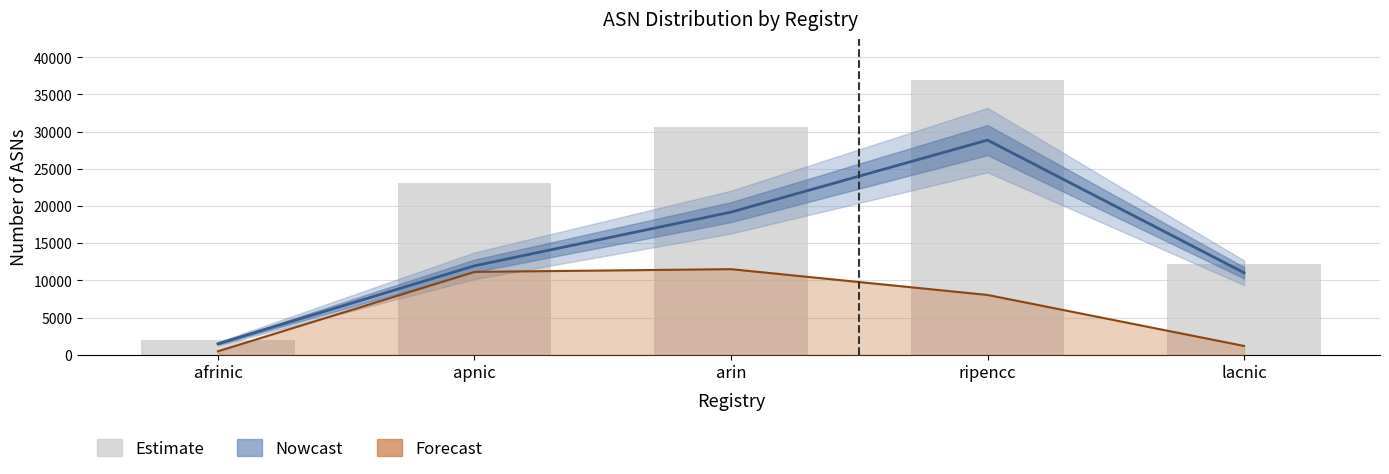

At which label does Unadvertised ASNs first exceed 8039?

apnic